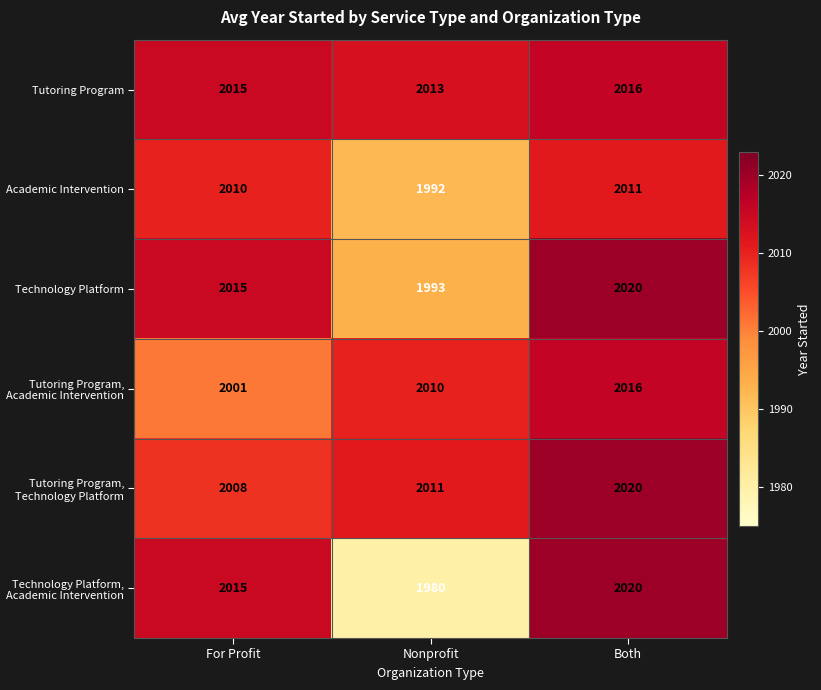

What is the difference between the maximum and minimum values in the Tutoring Program series?

3